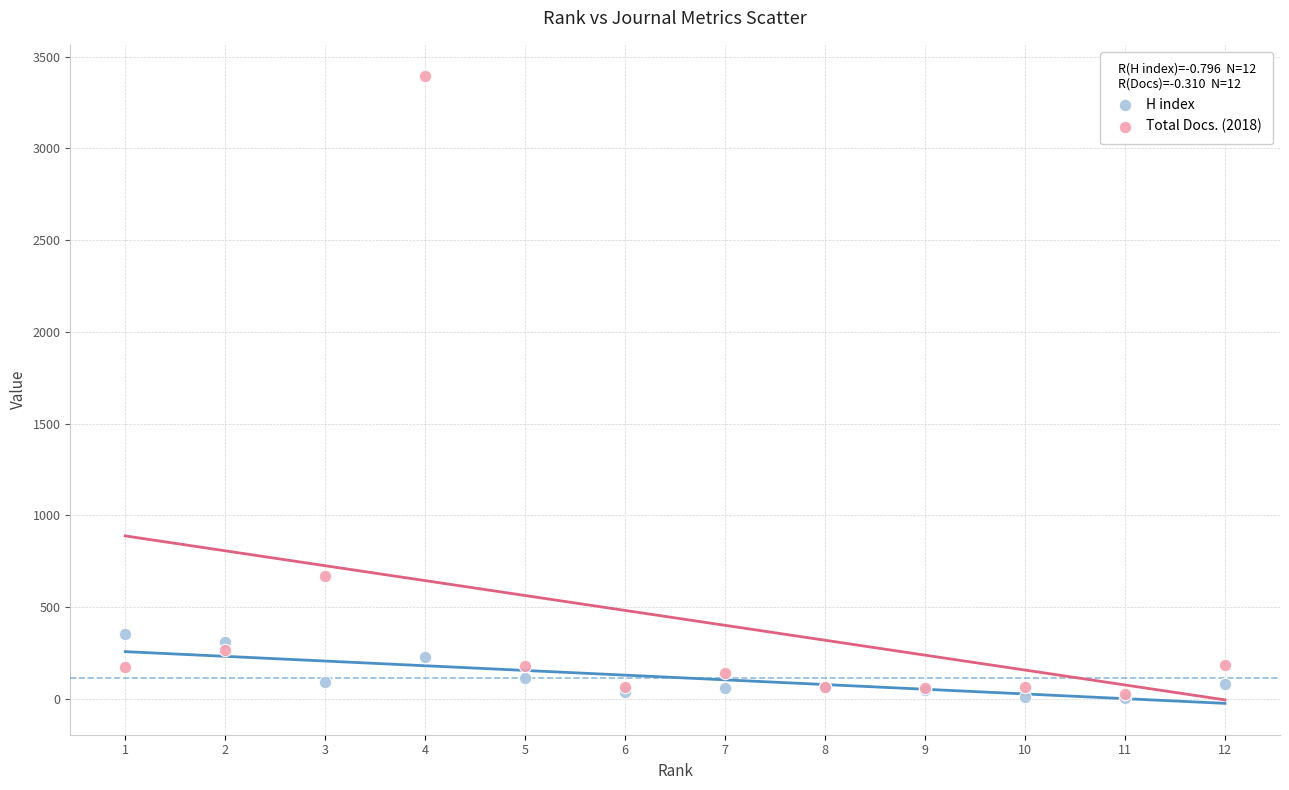

Across all series, what Y value is closest to 1700?

672